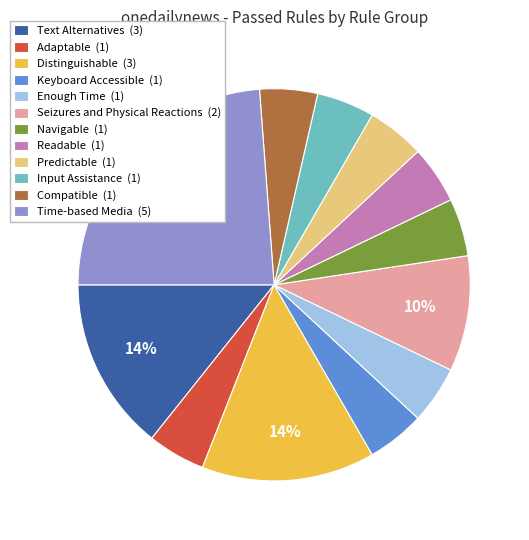

To the nearest percent, what percentage of the pie is Distinguishable?

14%